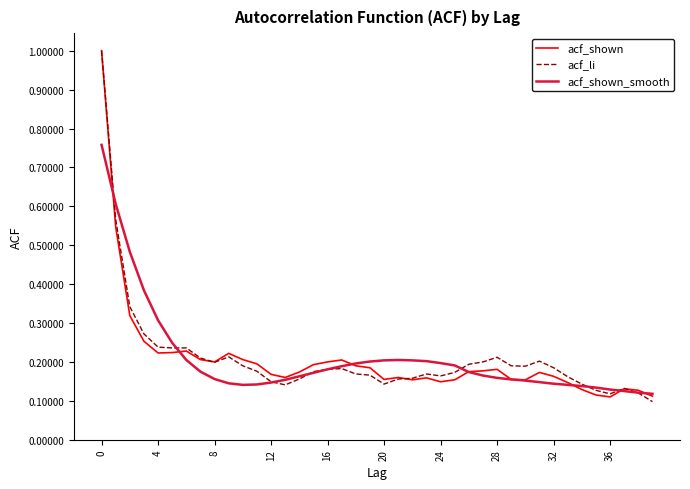

What is the maximum value shown in the chart?

1.0